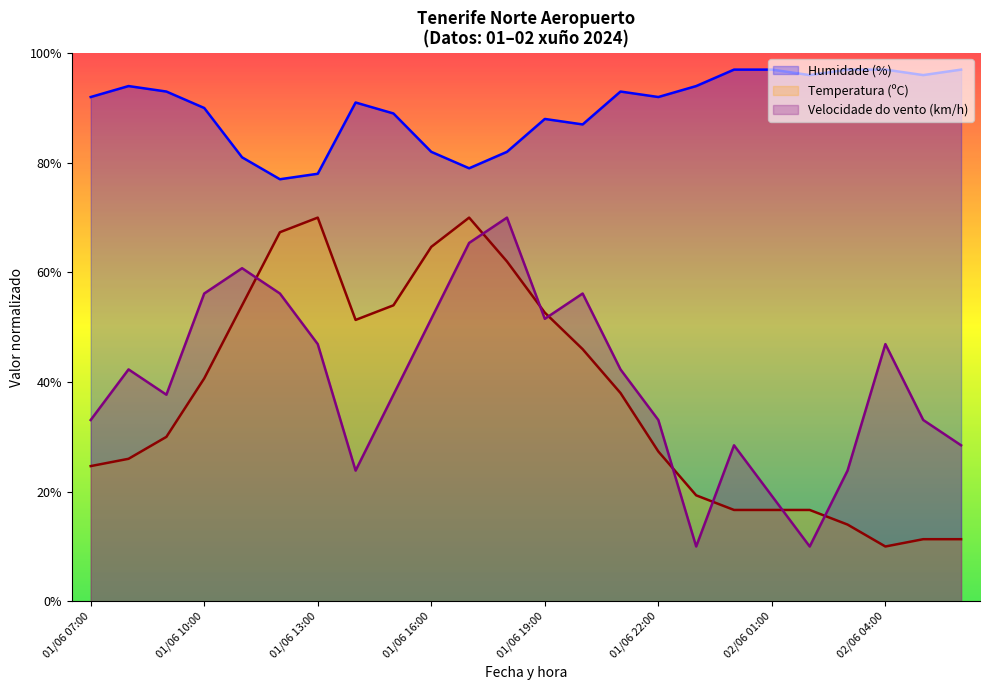

What is the value of the Velocidade do vento (km/h) point at the 6th from the left?

56.2